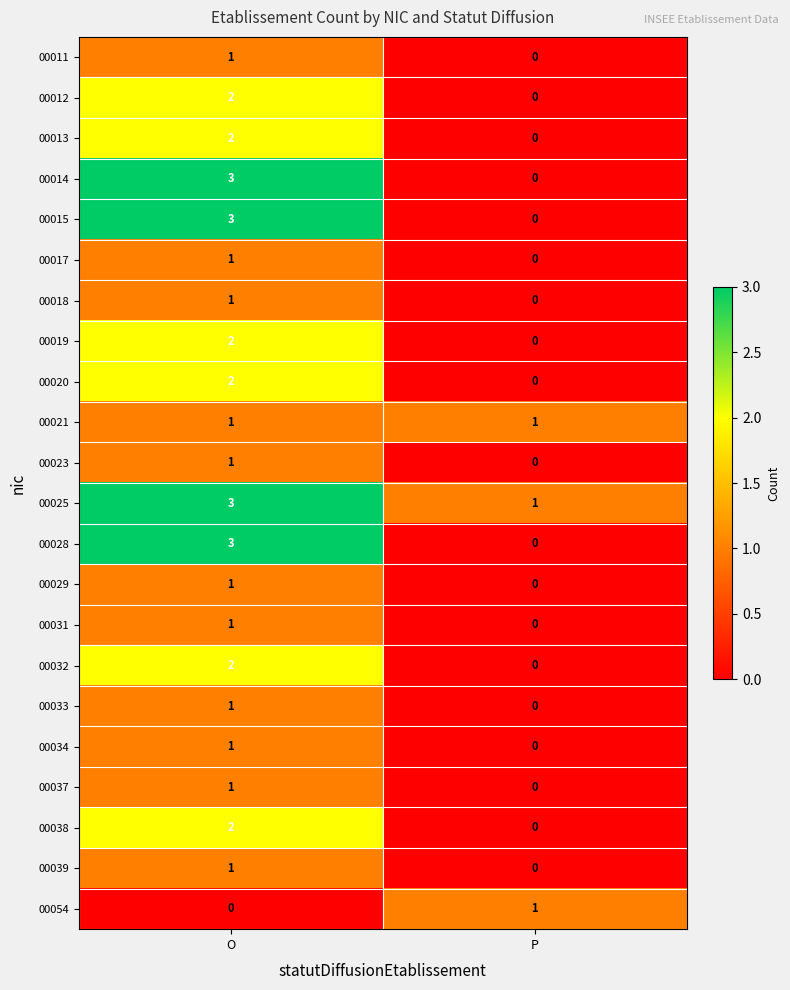

At which label is 00034 closest to 0?

P